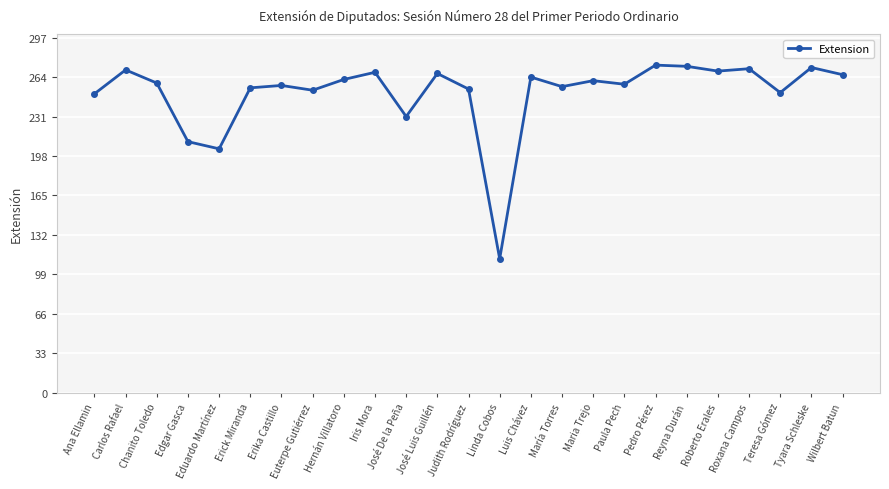

True or false: there are more than 0 points higher than both neighbors.

True